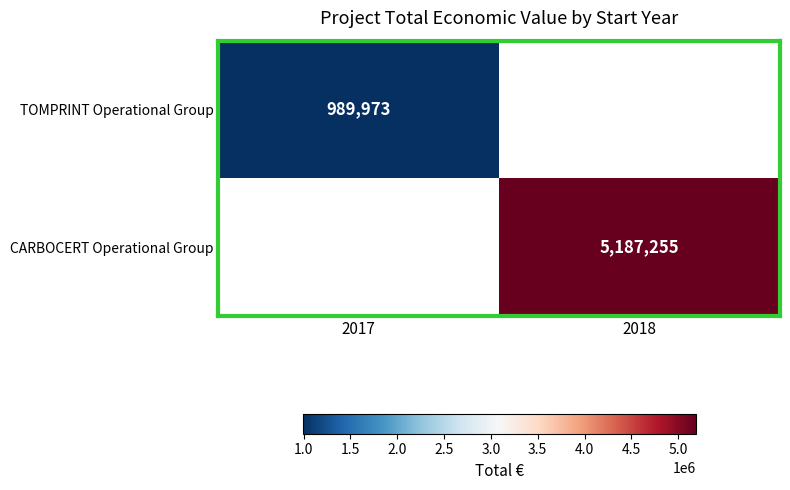

What is the maximum value shown in the chart?

5187255